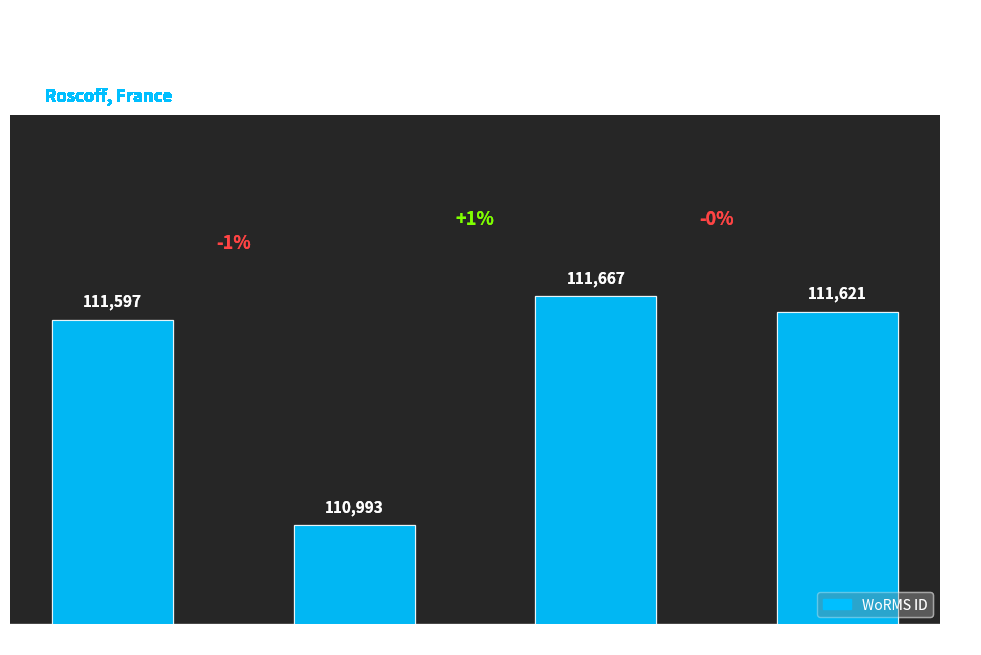

Does the chart contain stacked bars?

No